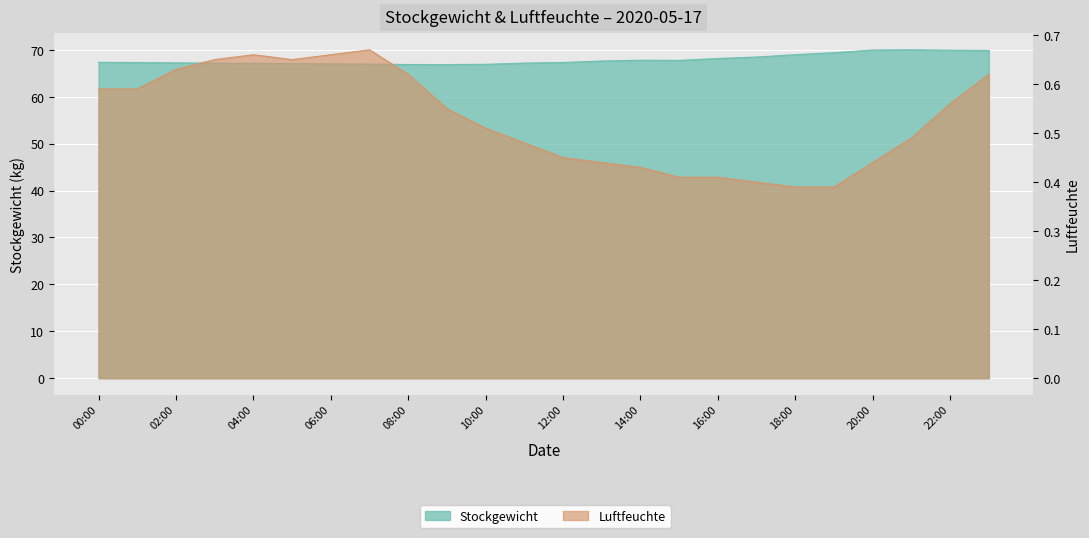

Which series changed the most between 07:00 and 16:00?

Stockgewicht